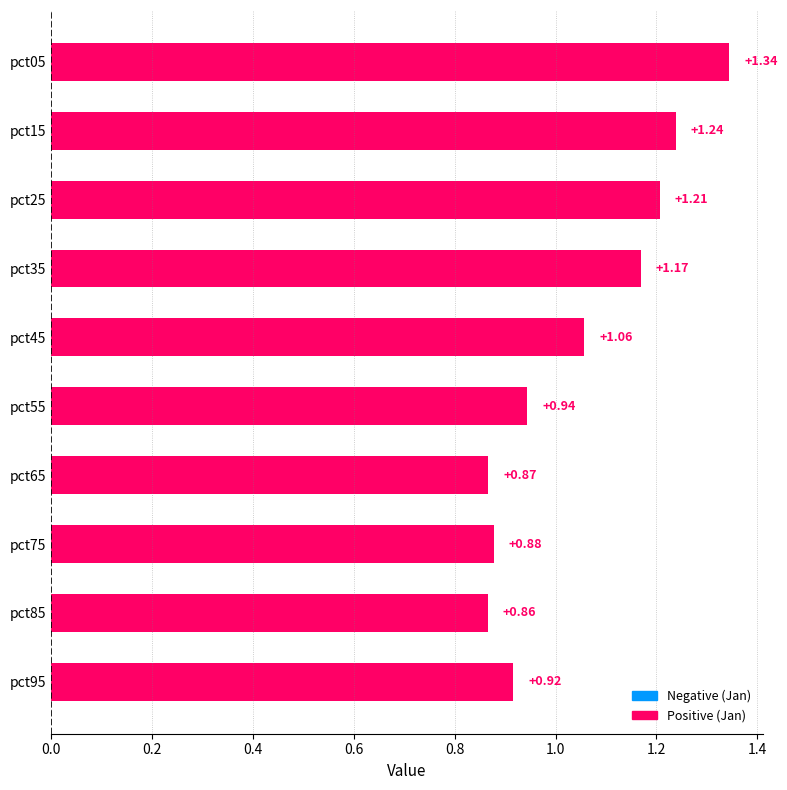

Does the chart contain stacked bars?

No